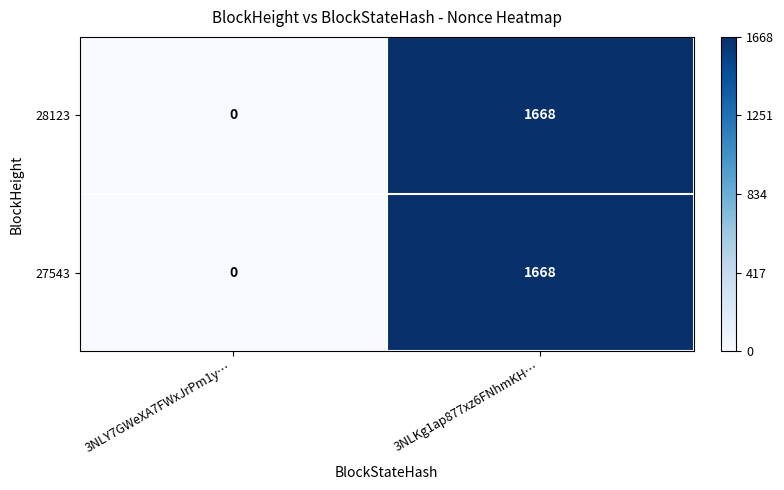

What is the total value across all series at 3NLKg1ap877xz6FNhmKH…?

3336